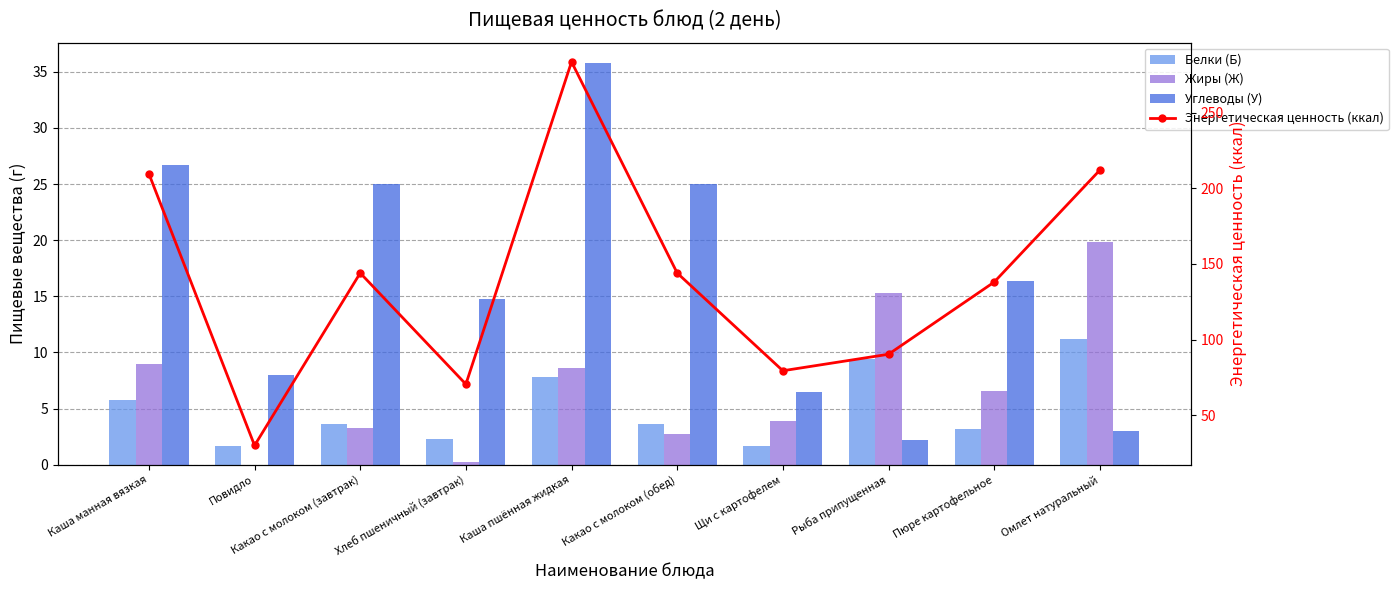

What is the difference between the Энергетическая ценность (ккал) values at Хлеб пшеничный (завтрак) and Каша пшённая жидкая?

213.1